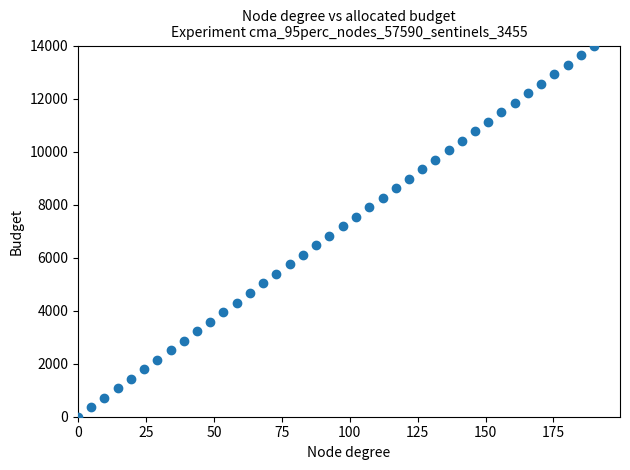

What is the range of X values (max minus min)?

190.0